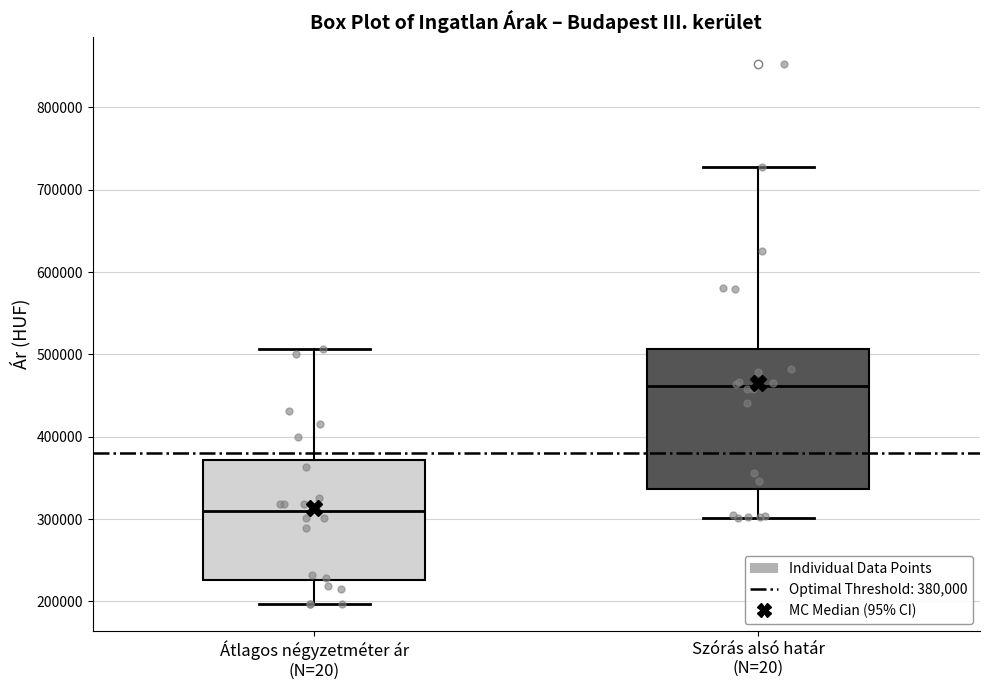

Reading left to right, read every box against the y-axis: the position of its median line, the range the box covers, and the ends of its whiskers. The values are not printed on the chart, so give them approximately, as read against the axis.

Átlagos négyzetméter ár (N=20): median 310000, box 230000 to 370000, whiskers 200000 to 510000
Szórás alsó határ (N=20): median 460000, box 340000 to 510000, whiskers 300000 to 730000